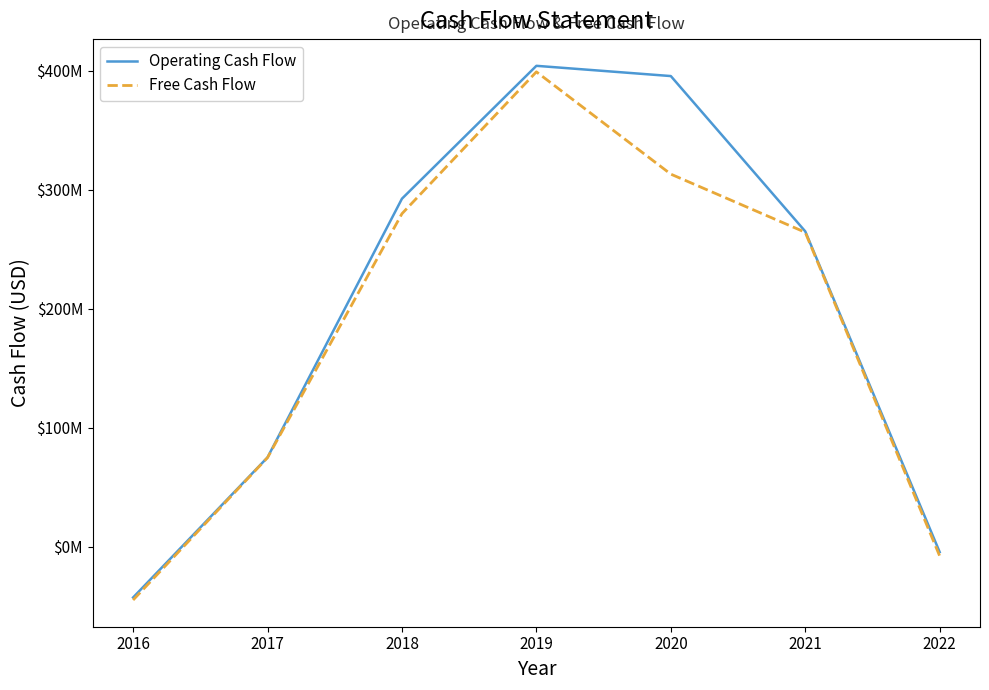

Does the chart display data point markers on the line(s)?

No